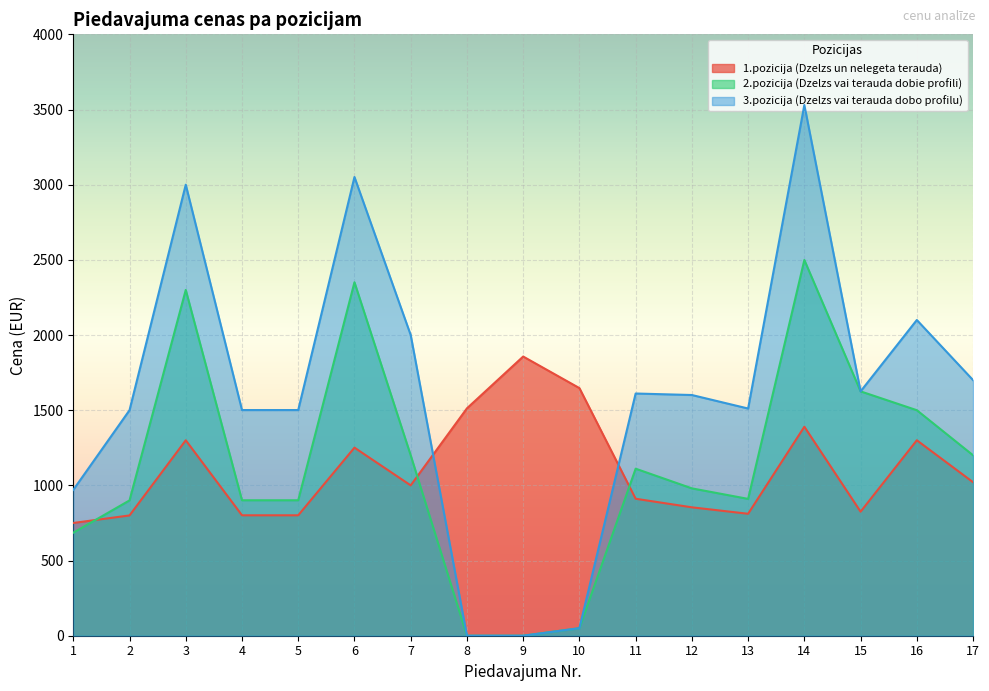

List the series in order of their peak value, highest first.

3.pozicija (Dzelzs vai terauda dobo profilu), 2.pozicija (Dzelzs vai terauda dobie profili), 1.pozicija (Dzelzs un nelegeta terauda)